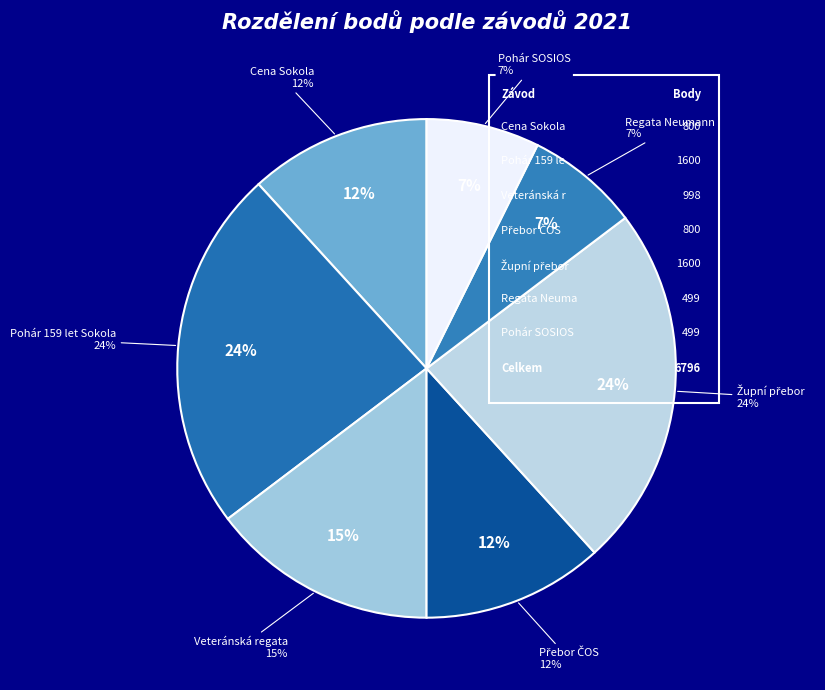

How many segments does this pie chart have?

7